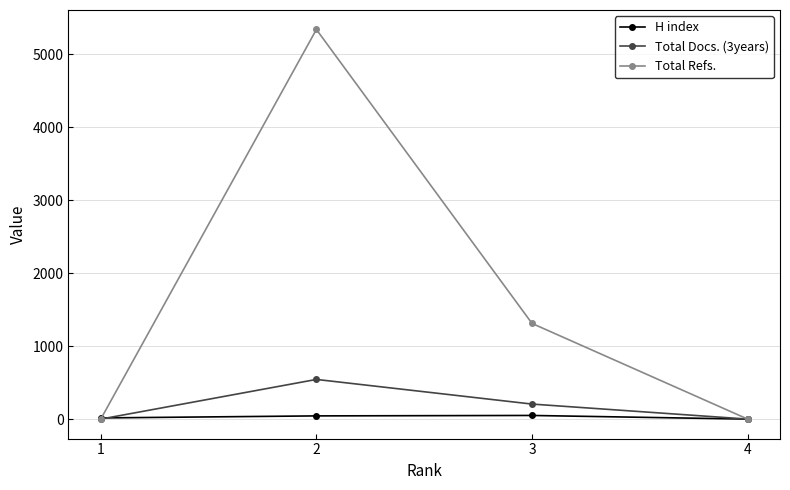

Which series has the largest range (max minus min)?

Total Refs.